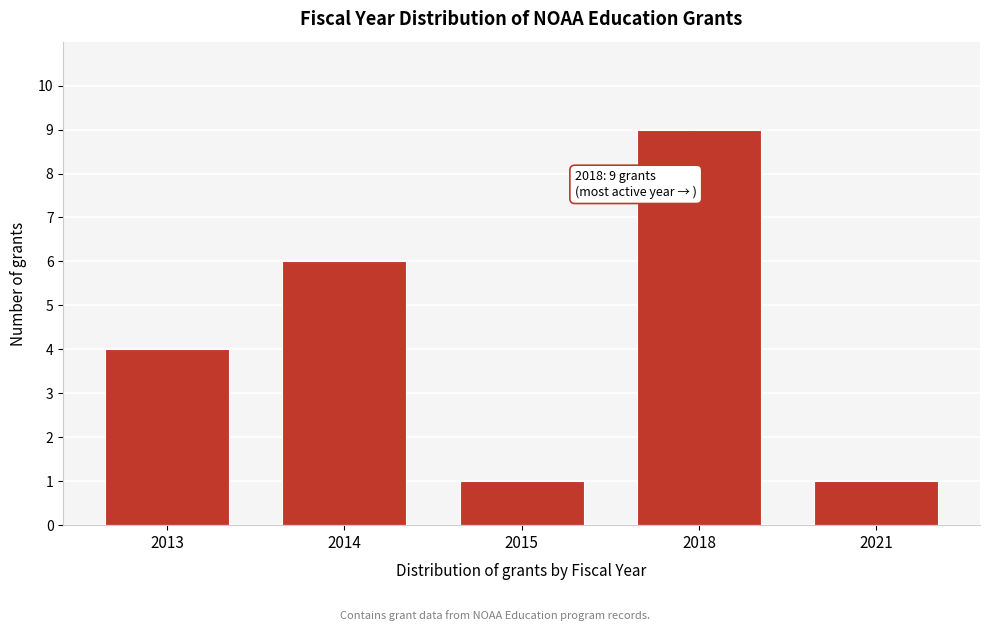

Reading right to left, transcribe all the data shown in this chart.

1	9	1	6	4